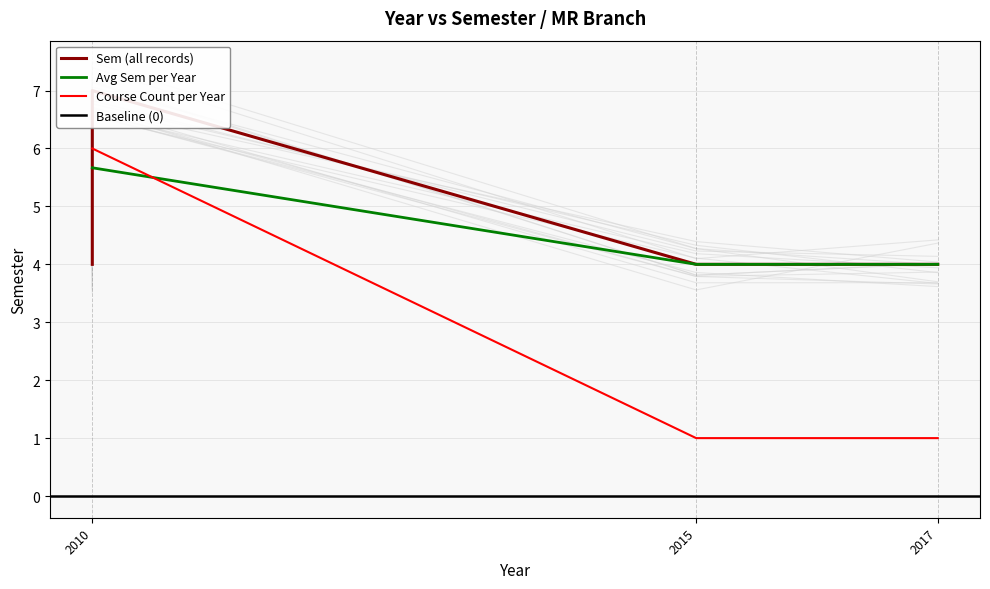

True or false: the data has more than 0 interior local peaks.

False